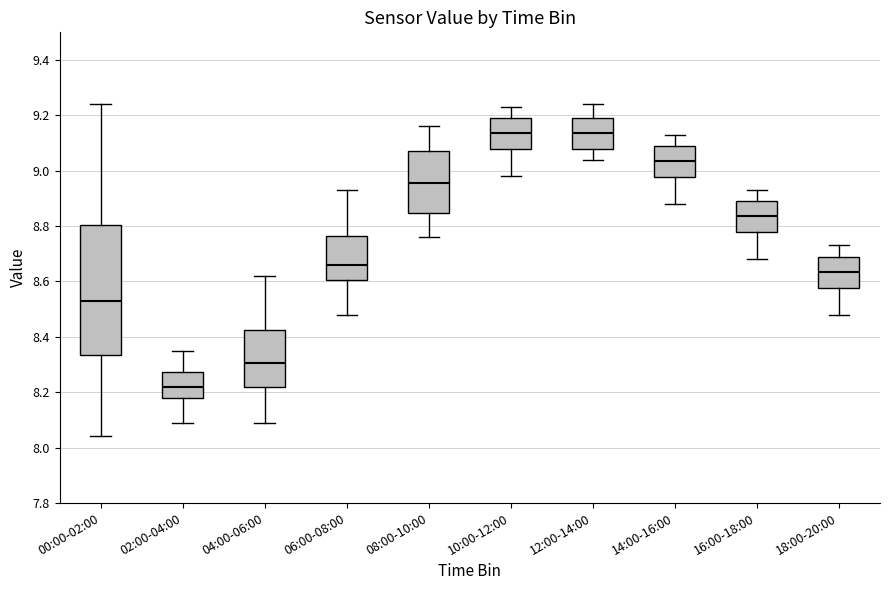

Comparing the boxes themselves (not the whiskers), which one is the tallest?

00:00-02:00